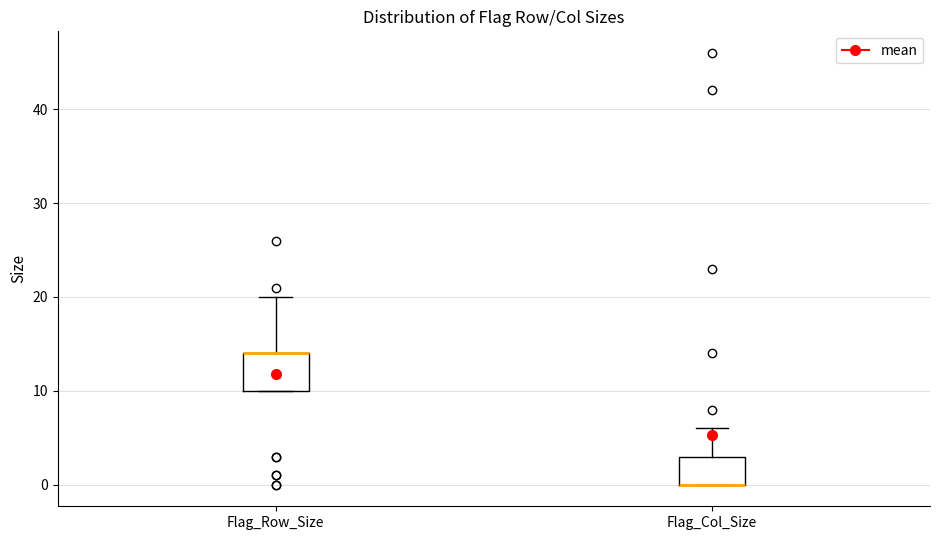

Where does the upper whisker of the box for Flag_Col_Size end on the y-axis? The values are not printed on the chart, so give them approximately, as read against the axis.

6